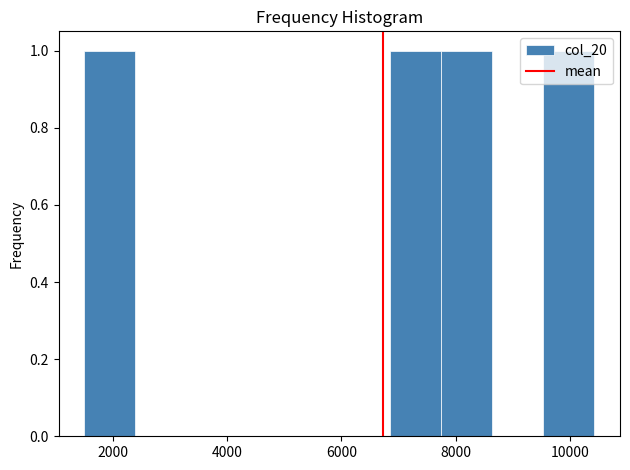

Reading left to right, transcribe this chart: for each bar, give the range it covers on the x-axis and its height. Neither the bar edges nor the heights are printed on the chart, so give them approximately, as read against the axes.

1600 to 2400: 1
2400 to 3200: 0
3200 to 4200: 0
4200 to 5000: 0
5000 to 6000: 0
6000 to 6800: 0
6800 to 7800: 1
7800 to 8600: 1
8600 to 9600: 0
9600 to 10400: 1